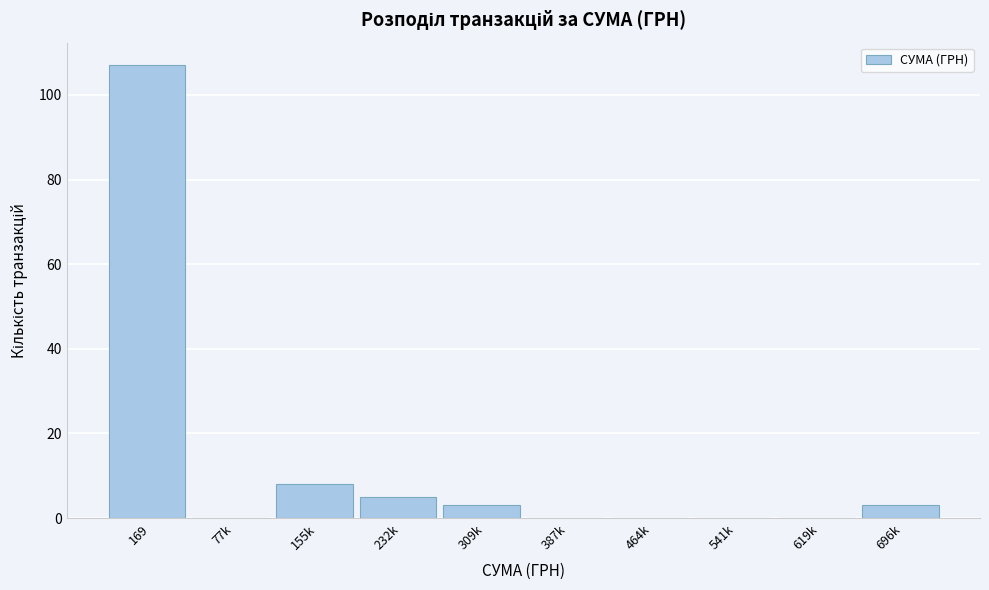

Reading left to right, extract all data points from this chart.

169=107	77k=0	155k=8	232k=5	309k=3	387k=0	464k=0	541k=0	619k=0	696k=3